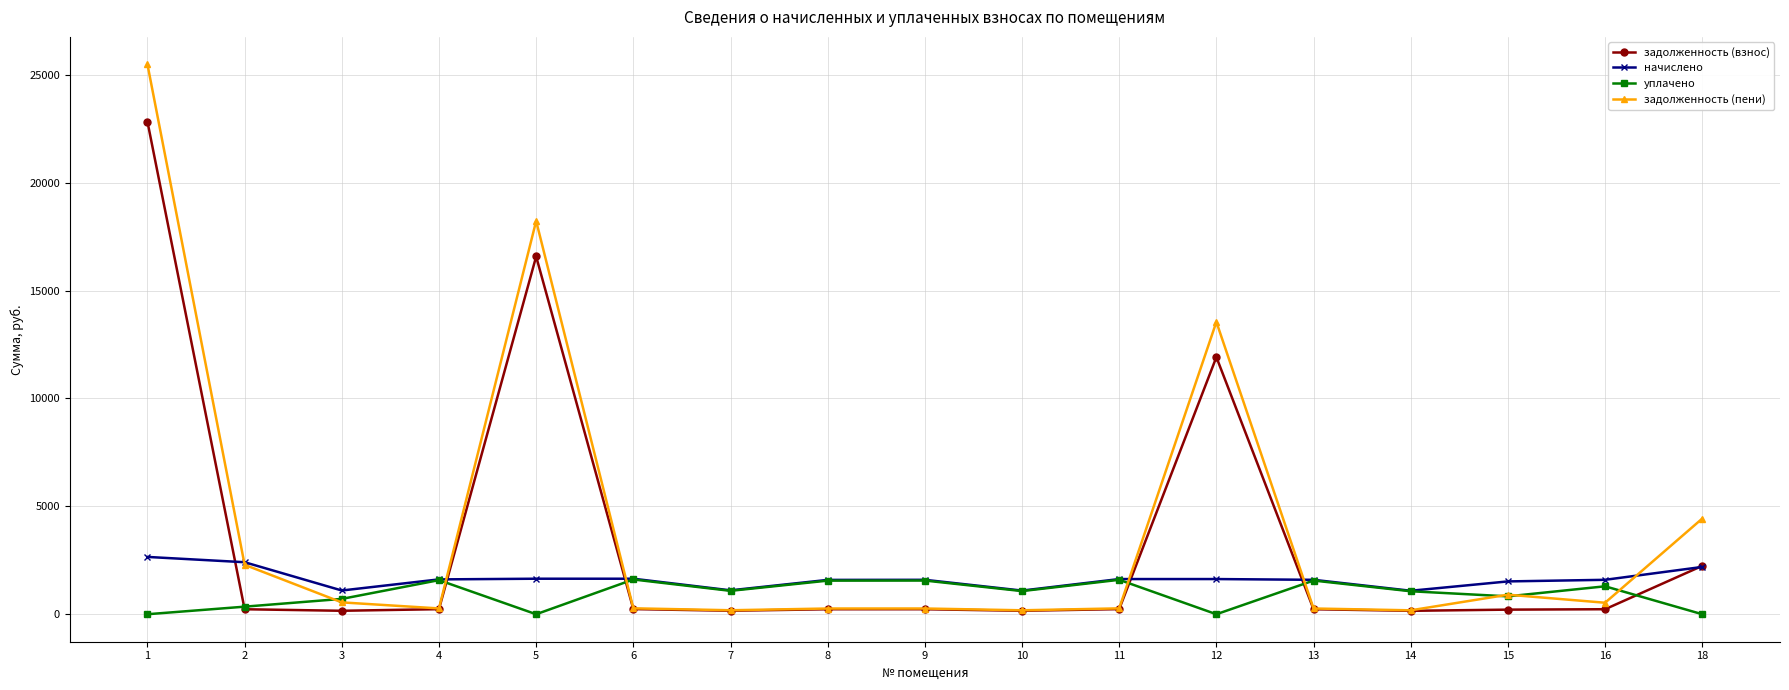

What is the maximum value for задолженность (пени)?

25483.3